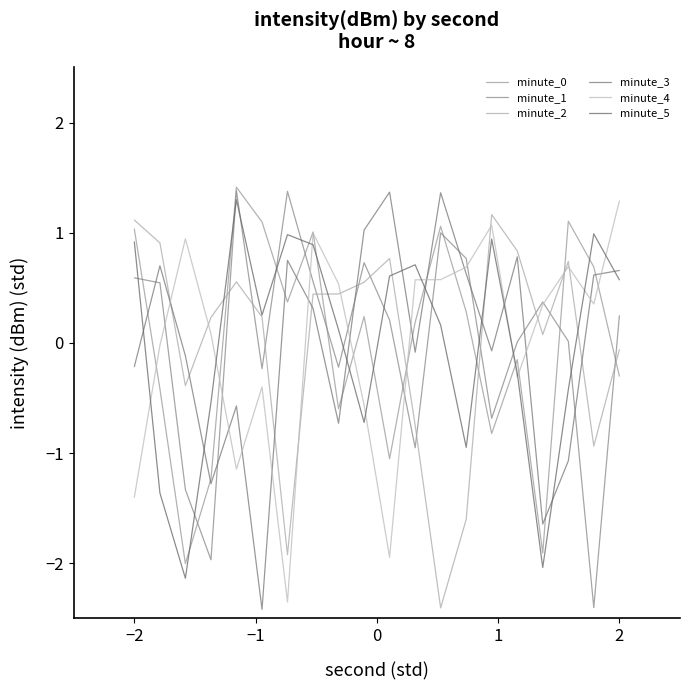

Reading right to left, list all the values displayed in this chart.

minute_0: -0.3	0.7	1.1	-1.9	-0.2	-0.8	0.3	1.1	0.2	-1.1	0.2	-0.6	1.0	0.4	1.1	1.4	-1.2	-2.0	-0.4	1.0
minute_1: 0.2	-2.4	0.0	0.4	0.0	-0.7	0.8	1.0	-1.0	0.2	0.7	-0.2	0.6	1.4	-0.2	1.4	-2.0	-1.3	0.5	0.6
minute_2: -0.1	-0.9	0.7	0.1	0.8	1.2	-1.6	-2.4	-0.7	0.8	0.6	0.4	0.4	-1.9	0.2	0.6	0.2	-0.4	0.9	1.1
minute_3: 0.7	0.6	-1.1	-1.6	0.8	-0.1	0.6	1.4	-0.1	1.4	1.0	-0.7	0.3	0.7	-2.4	-0.6	-1.3	-0.1	0.7	-0.2
minute_4: 1.3	0.4	0.7	0.3	-0.3	1.1	0.7	0.6	0.6	-1.9	-0.6	0.5	1.0	-2.4	-0.4	-1.1	0.1	0.9	-0.0	-1.4
minute_5: 0.6	1.0	-0.4	-2.0	-0.3	0.9	-0.9	0.2	0.7	0.6	-0.7	0.1	0.9	1.0	0.3	1.3	-0.5	-2.1	-1.4	0.9